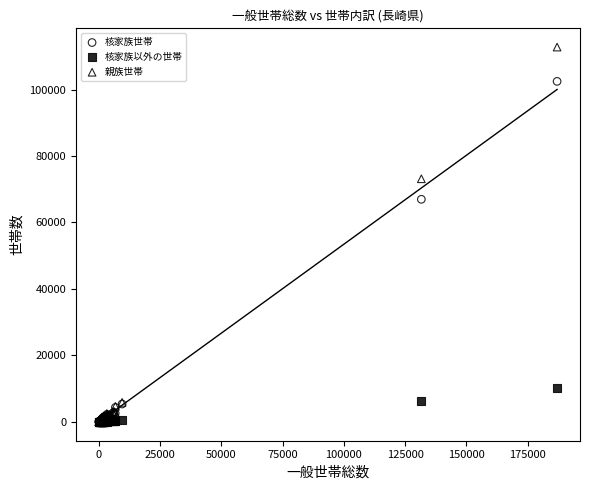

Across all series, what Y value is closest to 56395?

66979